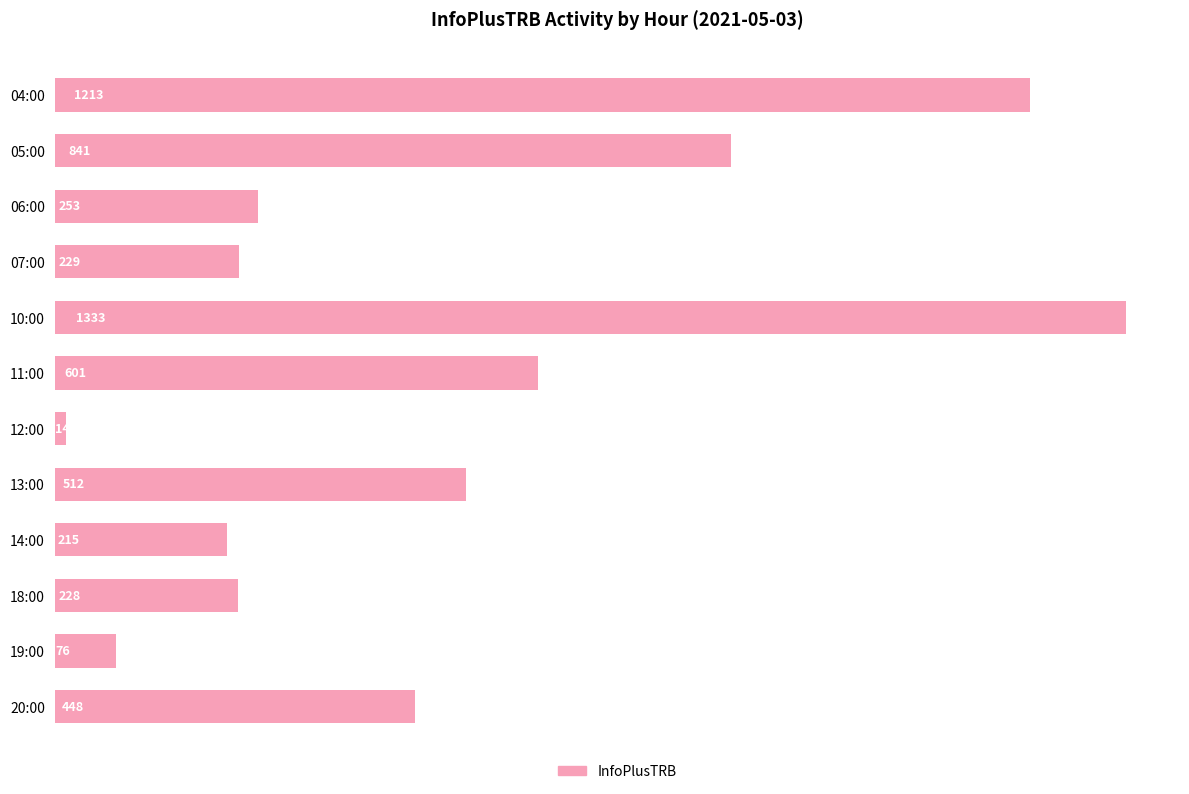

Reading top to bottom, extract all data points from this chart.

1213	841	253	229	1333	601	14	512	215	228	76	448